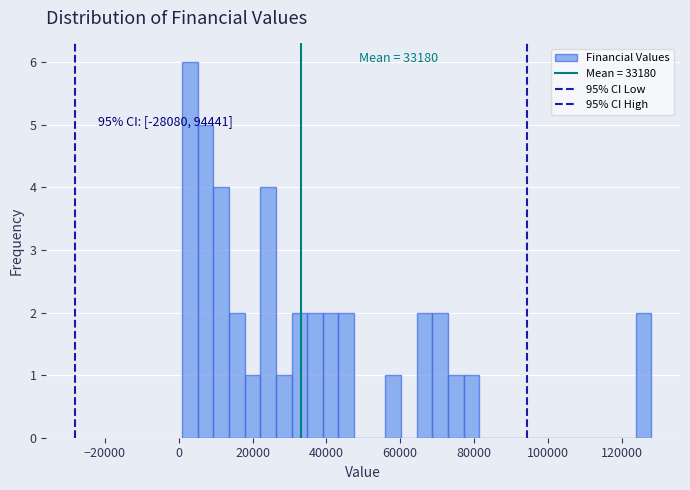

Read against the x-axis, roughly where is the centre of the tallest bar?

4000